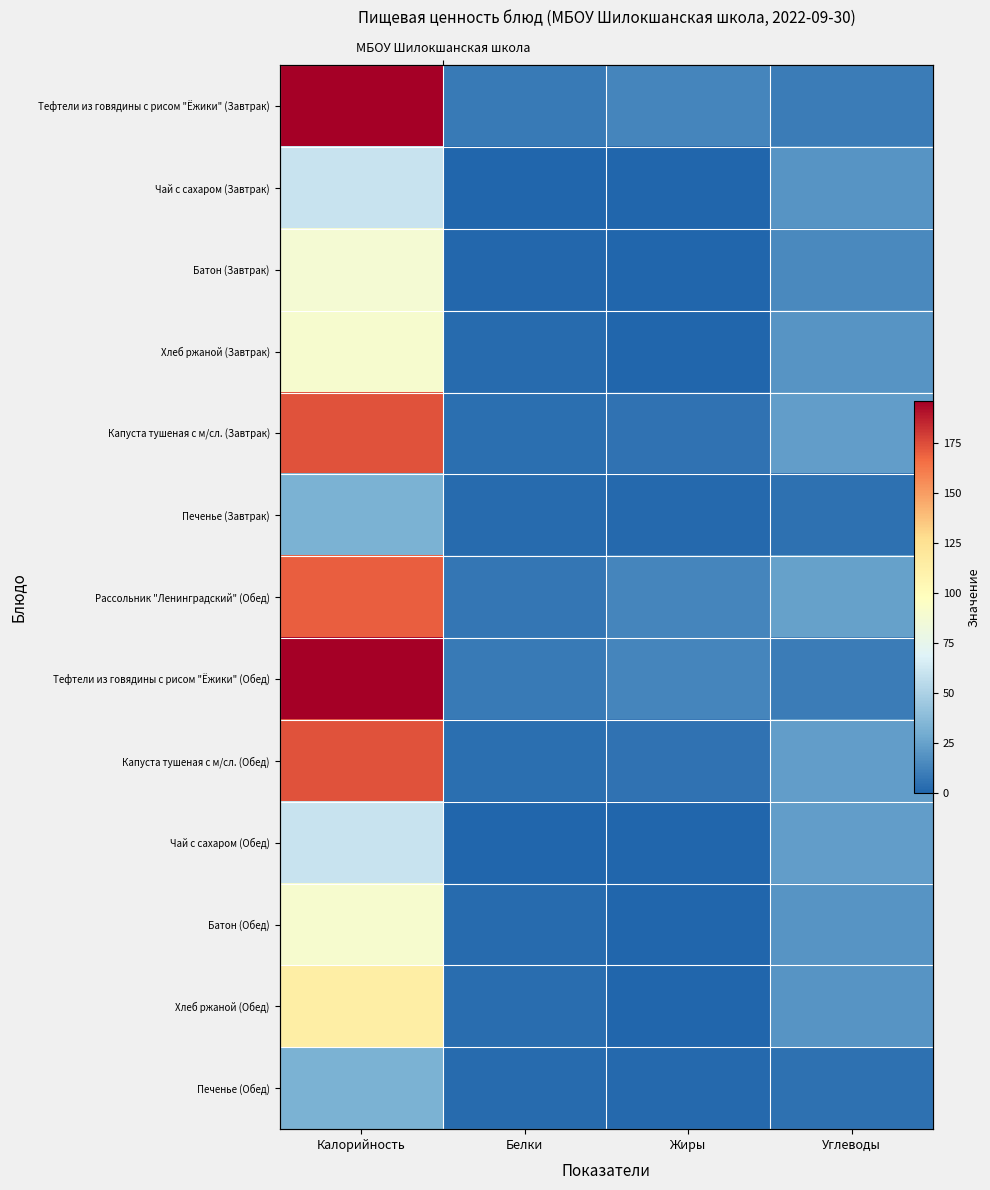

What is the sum of the Рассольник "Ленинградский" (Обед) values at Калорийность and Углеводы?

195.4